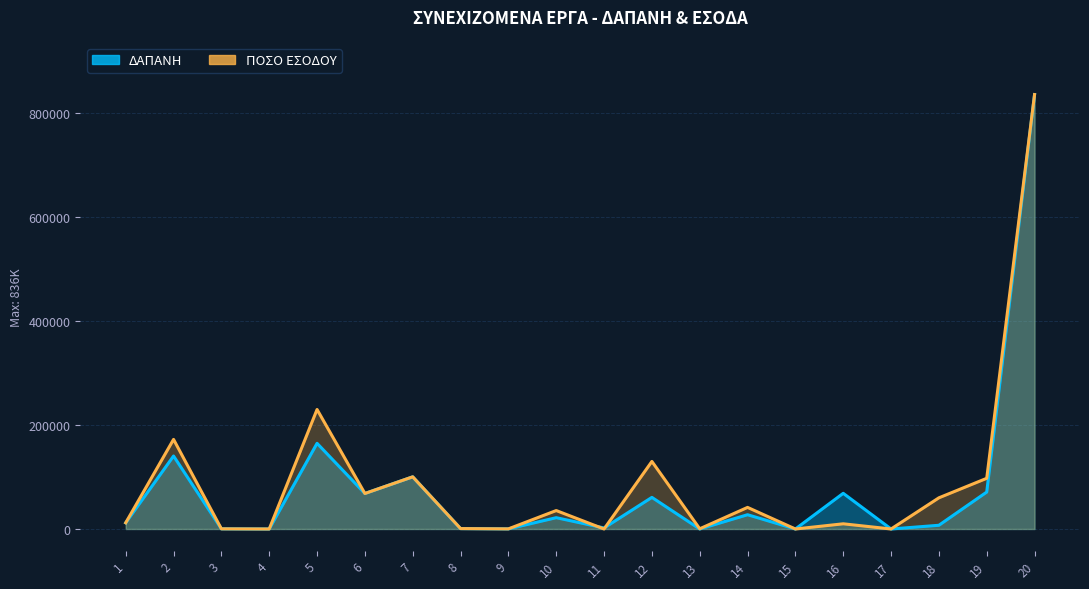

Reading left to right, transcribe all the data shown in this chart.

ΔΑΠΑΝΗ: 11925	140485	320	0	164870	68342	100384	800	216	21782	2000	60832	0	27475	0	68678	0	7171	71096	836000
ΠΟΣΟ ΕΣΟΔΟΥ: 11925	172421	320	0	230001	68342	100384	800	216	35500	0	130000	400	41564	0	10000	0	60000	97547	836000